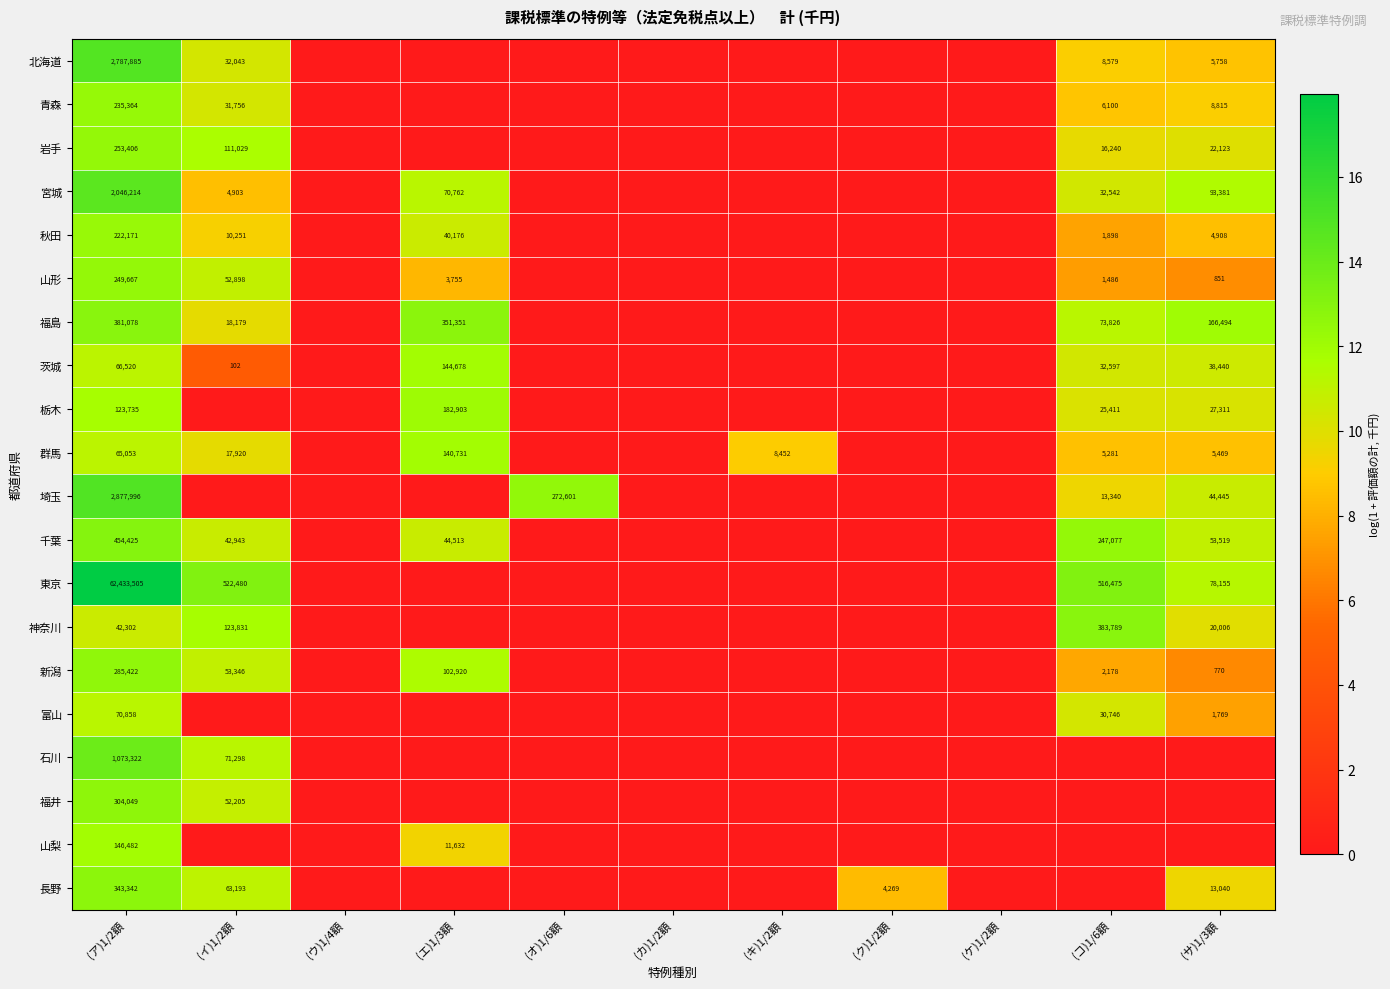

The value of 群馬 at (コ)1/6額 is 5281. True or false?

True